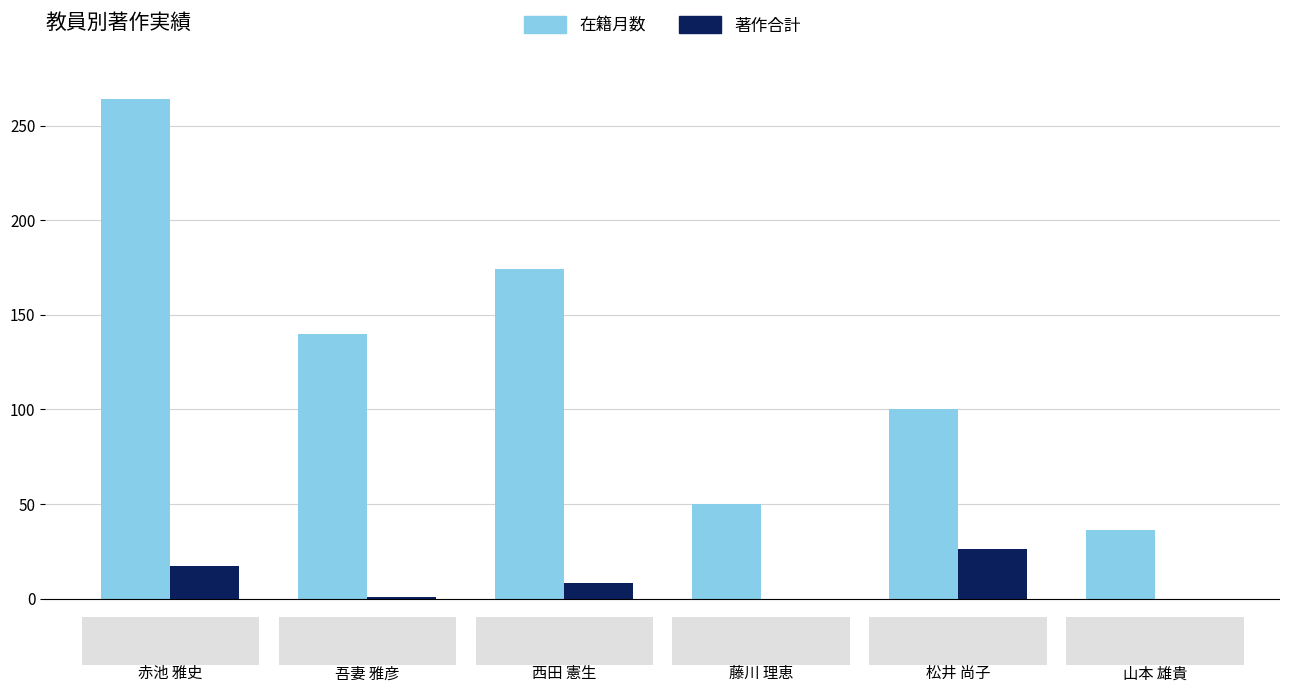

Which label corresponds to the largest value in the chart?

赤池 雅史